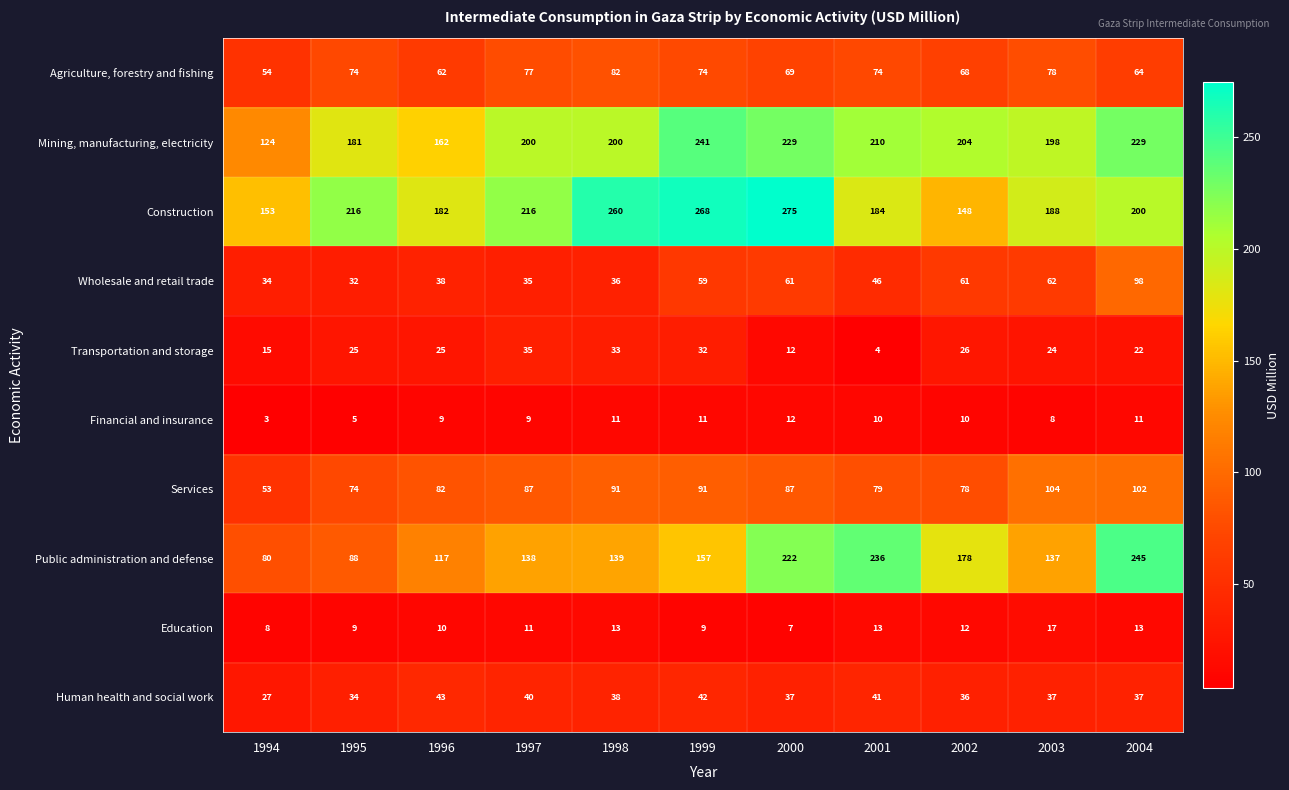

Between 2001 and 2002, which series saw the biggest shift?

Public administration and defense